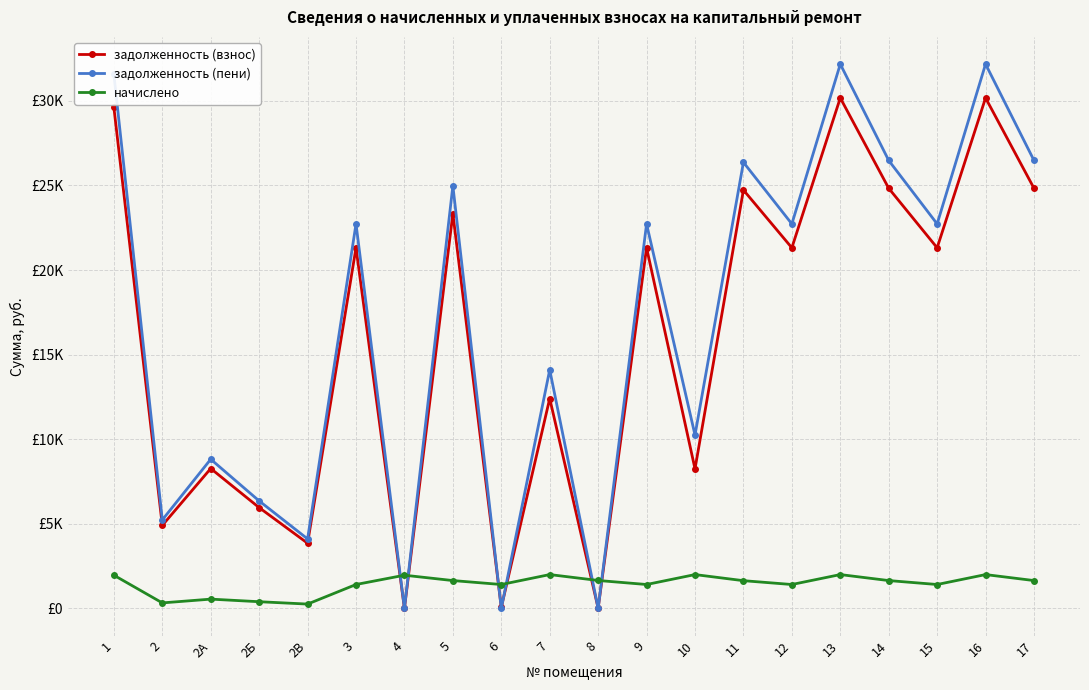

Where do начислено and задолженность (пени) first cross each other?

3 and 4